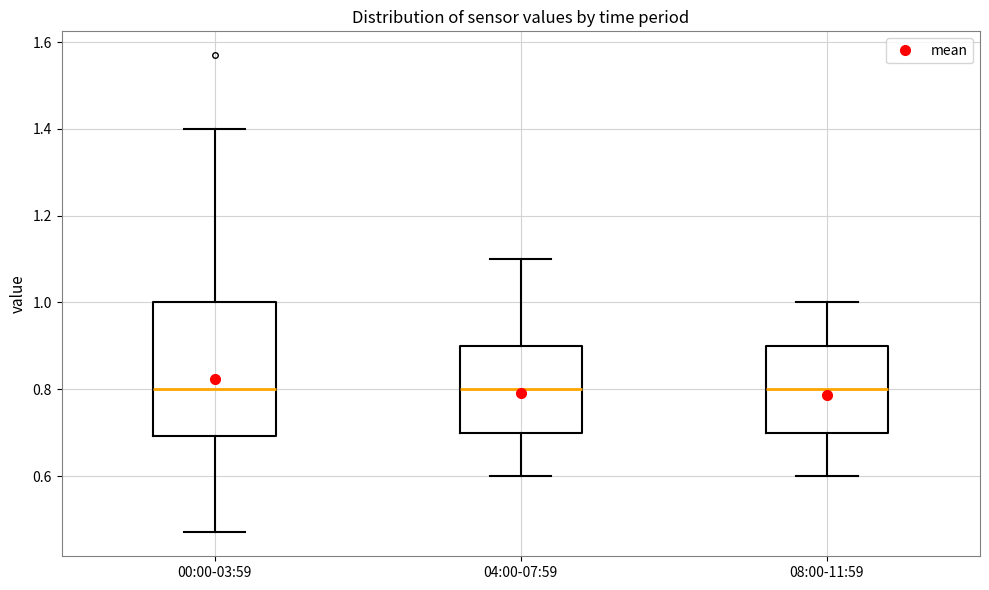

Comparing the boxes themselves (not the whiskers), which one is the tallest?

00:00-03:59